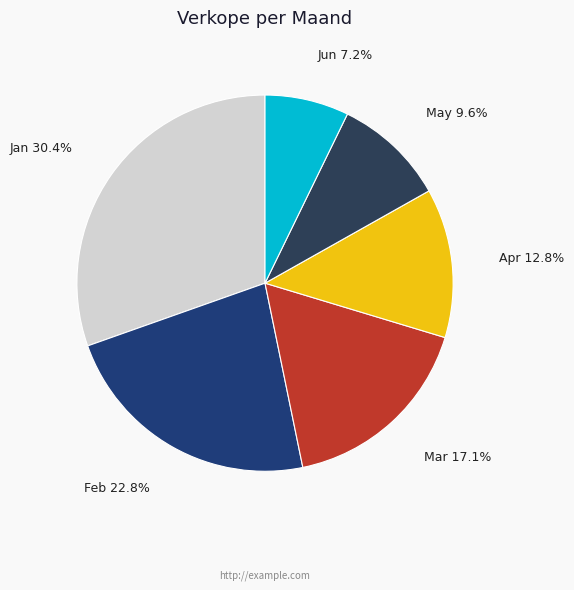

True or false: Feb accounts for 23% of the total.

True